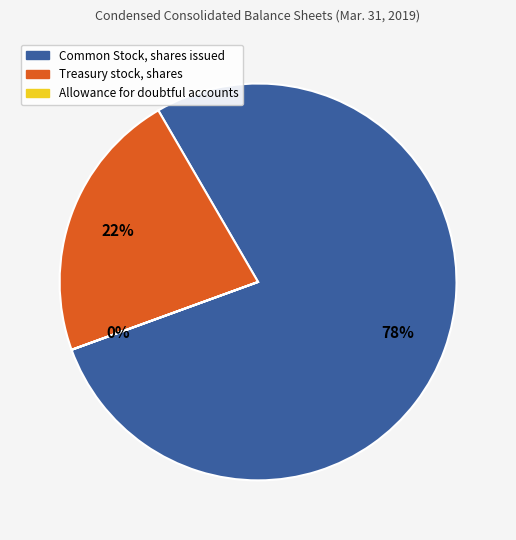

What percentage is the Treasury stock, shares slice, to the nearest percent?

22%